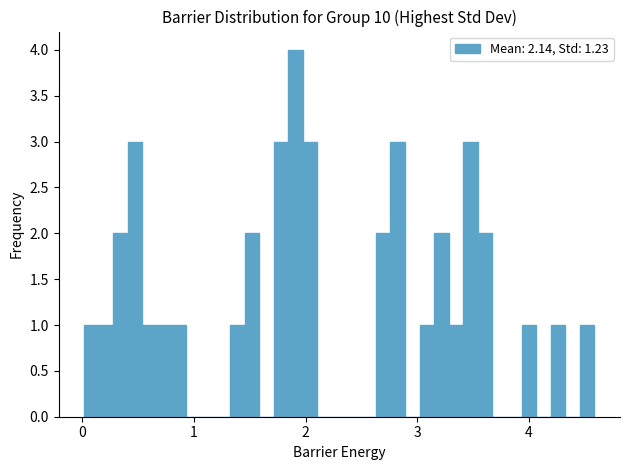

Around what value on the x-axis is the tallest bar? Give the approximate position of its centre, as read against the axis.

1.9